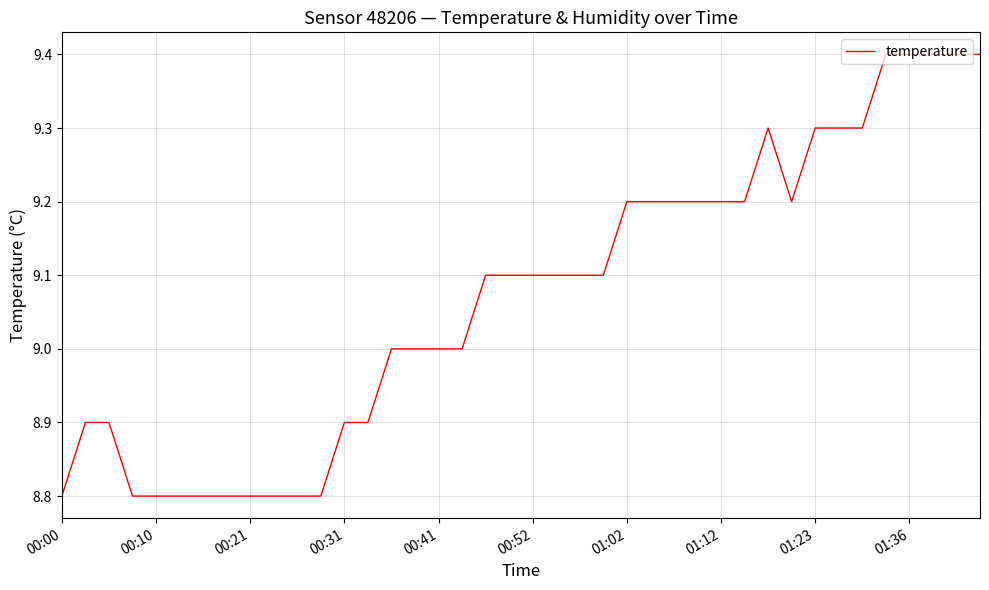

What is the minimum value shown in the chart?

8.8